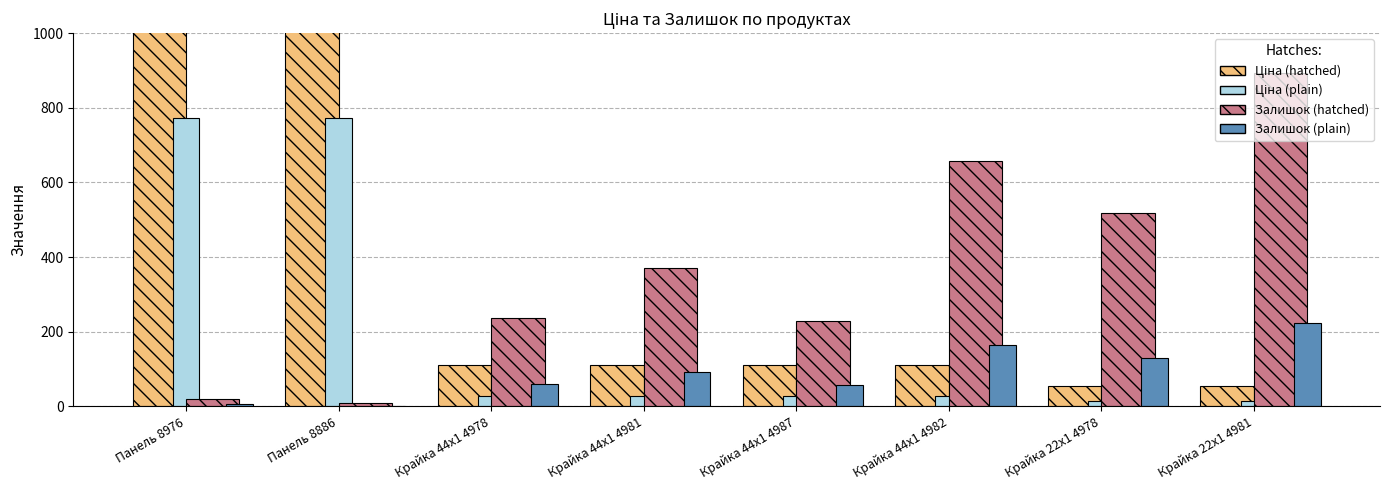

Which series has the largest total across all categories?

Ціна (hatched)